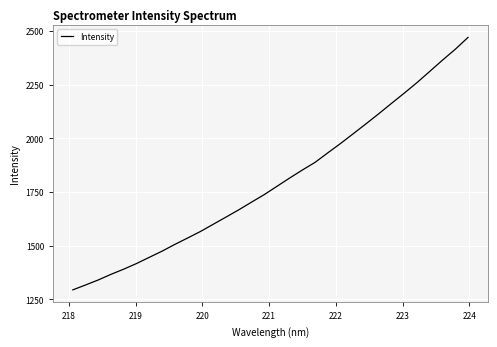

What is the greatest value displayed?

2469.6